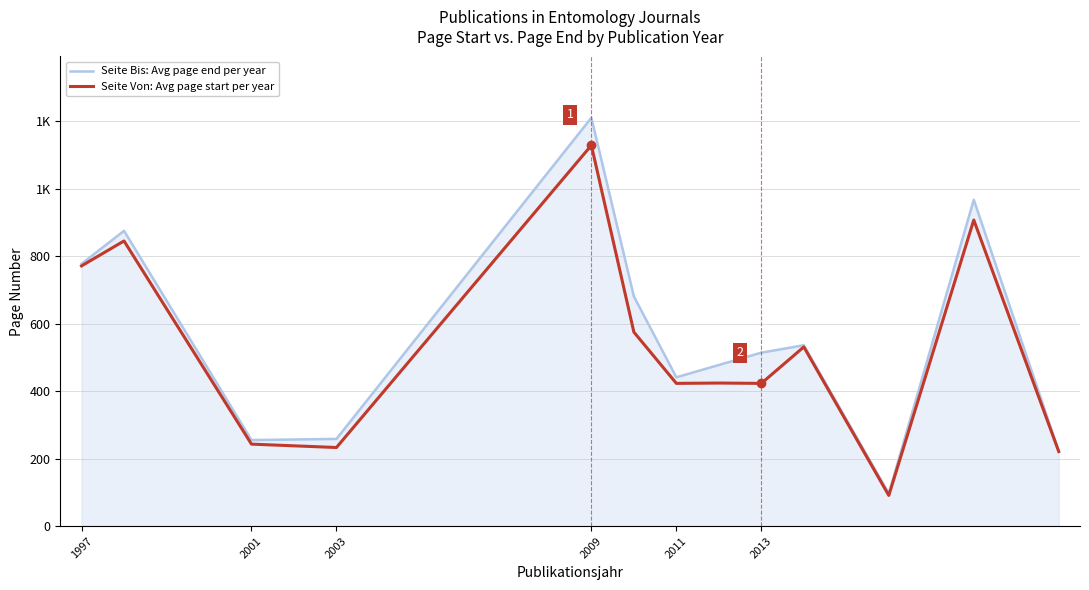

What are all the series names shown in the legend?

Seite Bis: Avg page end per year, Seite Von: Avg page start per year